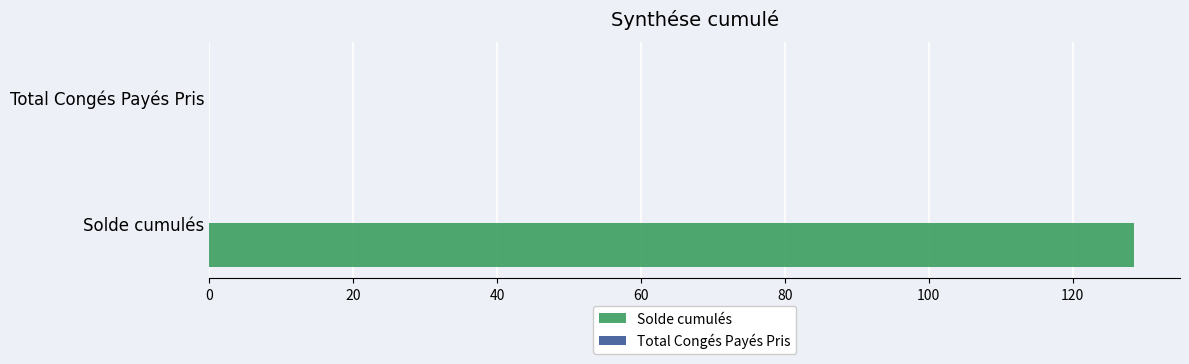

Count the number of data series in this chart.

1